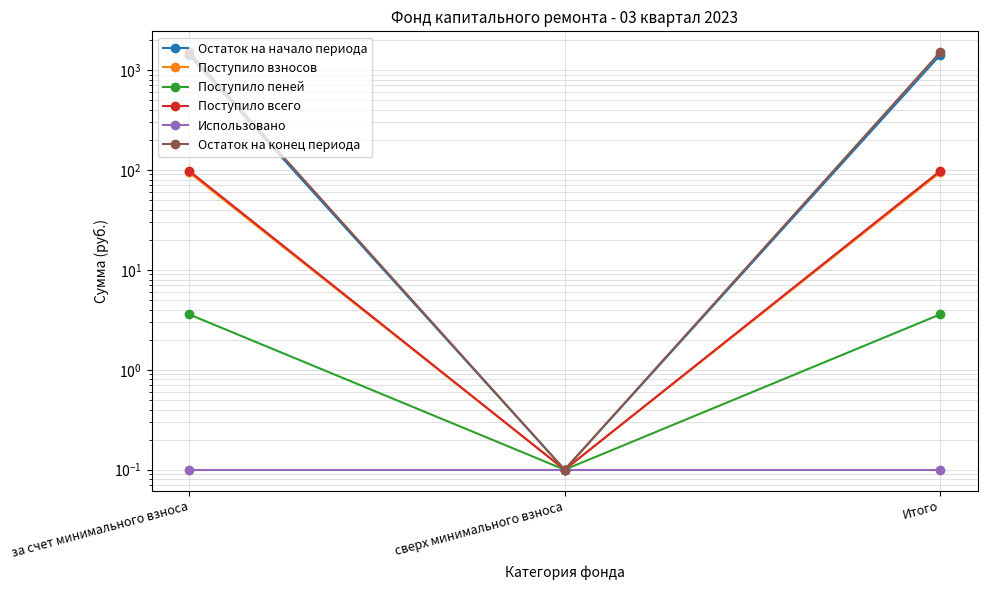

Read the Поступило всего value at за счет минимального взноса.

97.8